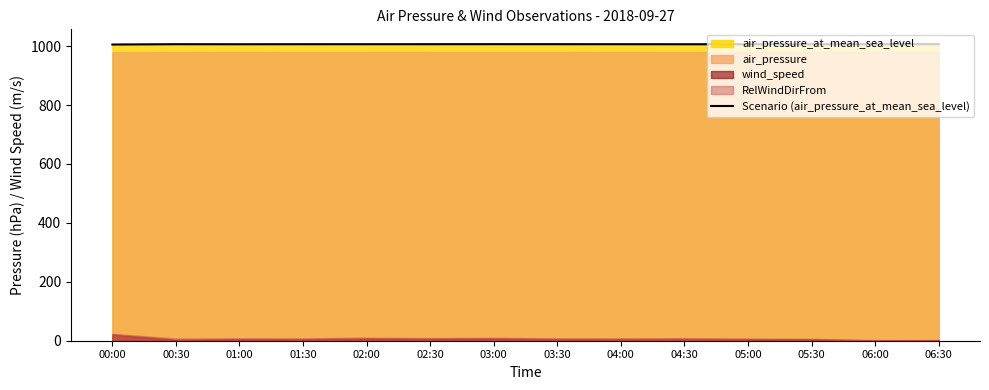

True or false: there are more than 0 points higher than both neighbors.

True